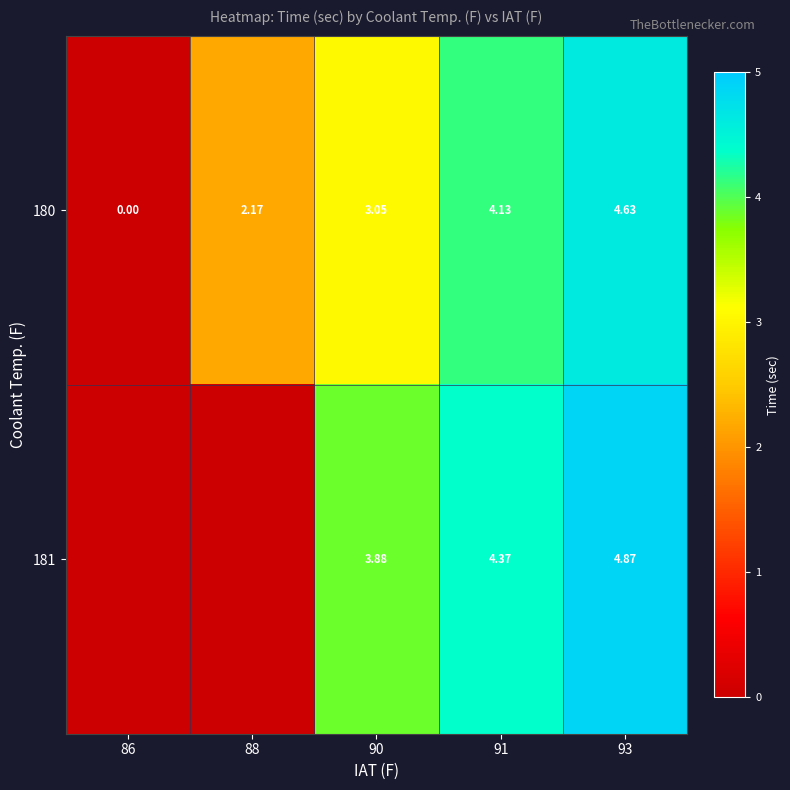

At which label is 180 closest to 2?

88